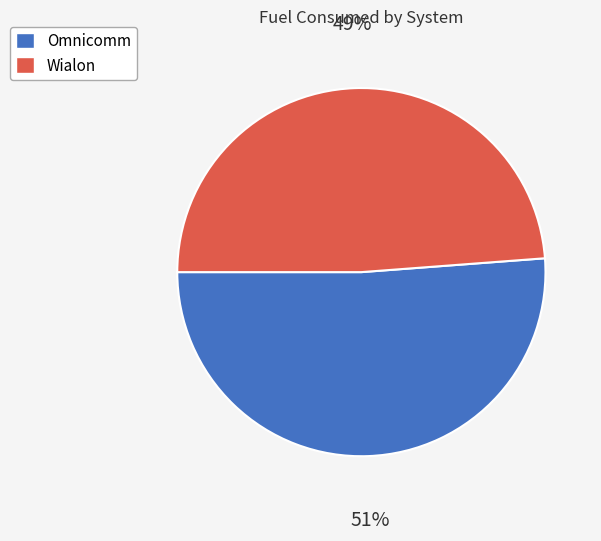

To the nearest percent, what percentage of the pie is Wialon?

49%